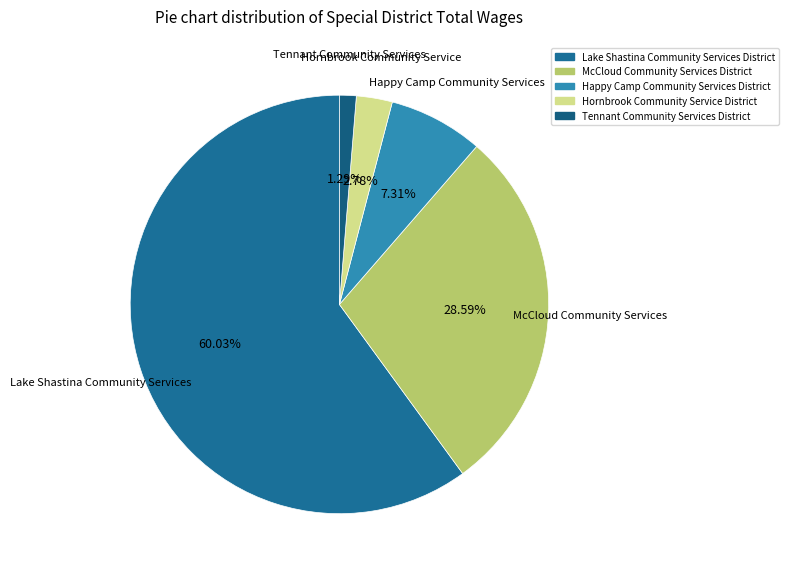

Count the number of slices in the pie.

5